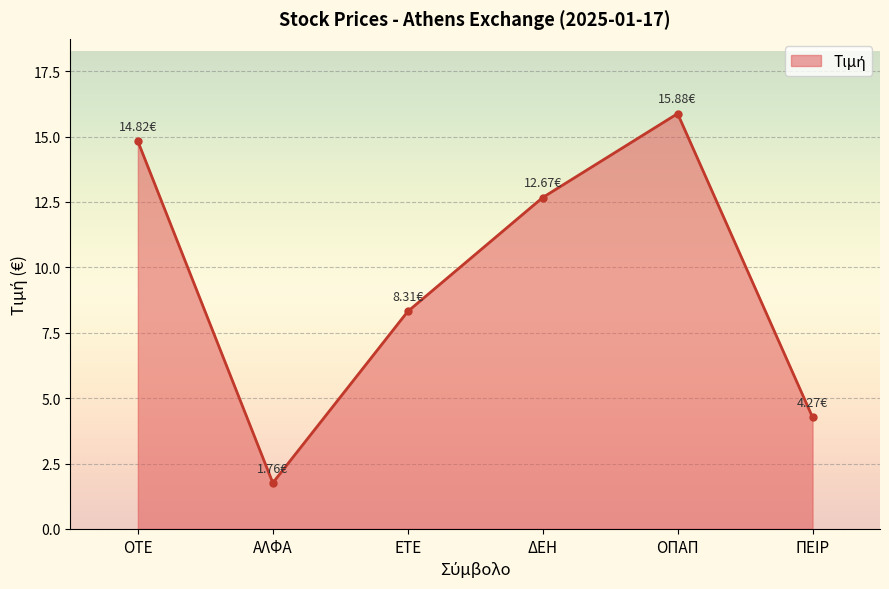

What is the label of the 1st point from the left?

ΟΤΕ